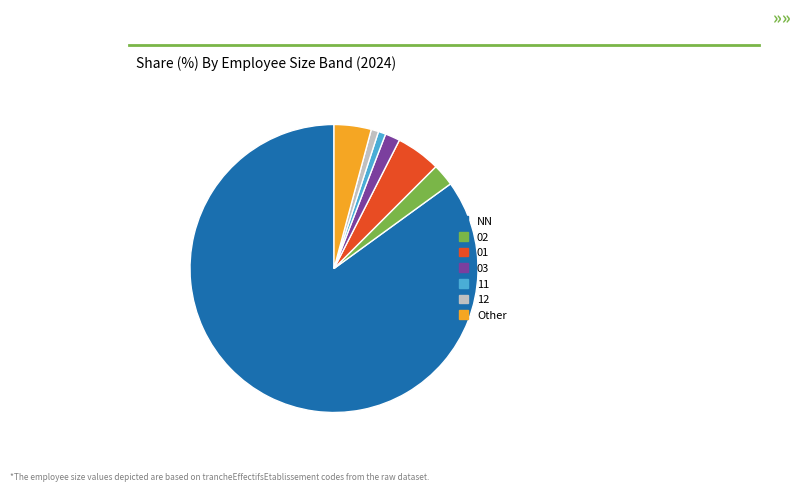

Combined, do 03 and 02 account for over 50%?

No